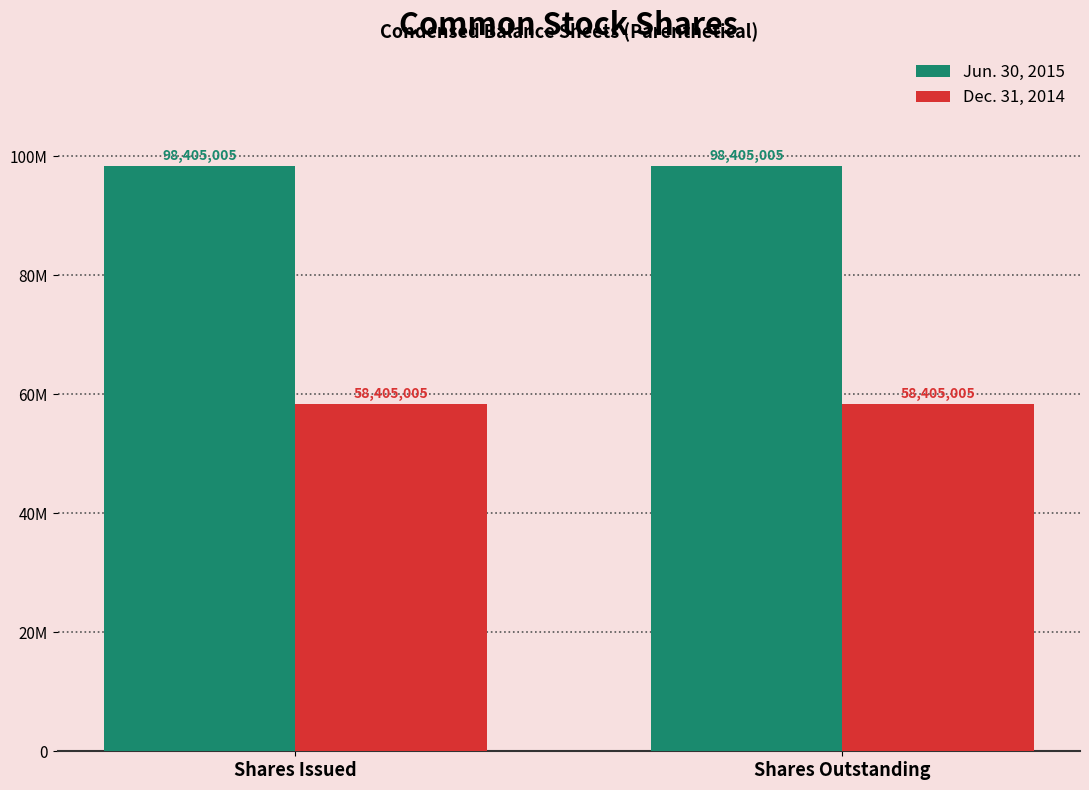

What is the approximate value of Jun. 30, 2015 at Shares Outstanding?

98405005